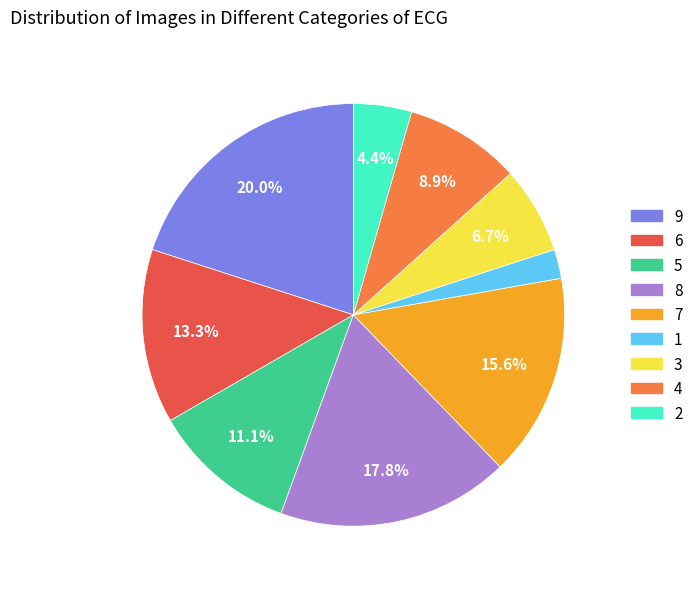

What percentage is the 6 slice, to the nearest percent?

13%